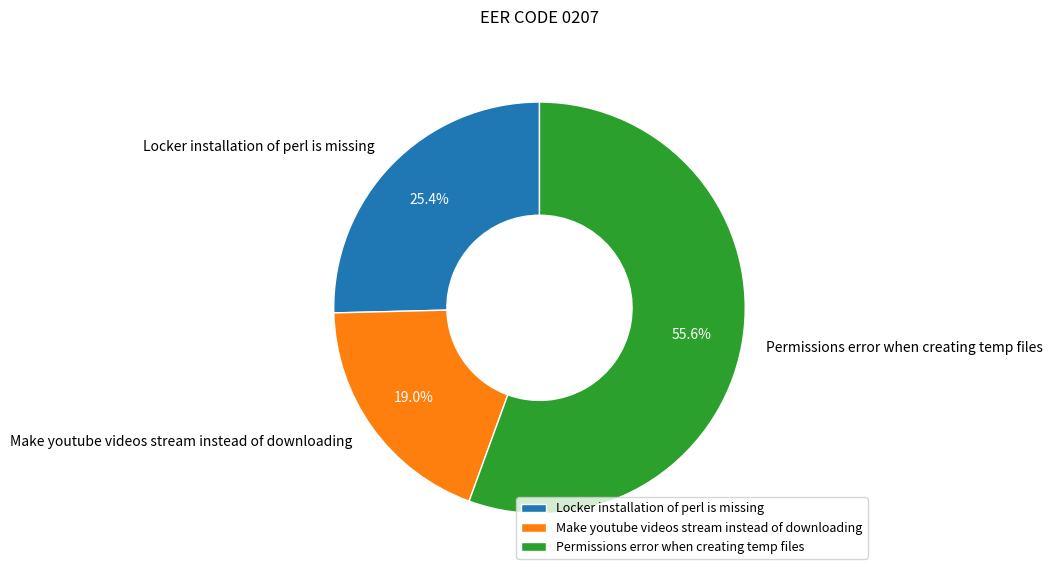

Which slice is the largest?

Permissions error when creating temp files